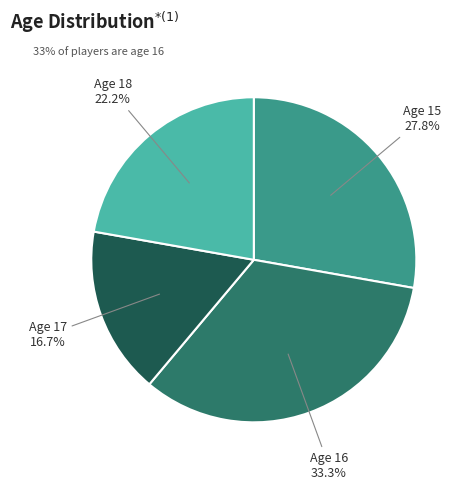

Is there any slice that represents more than half of the pie?

No